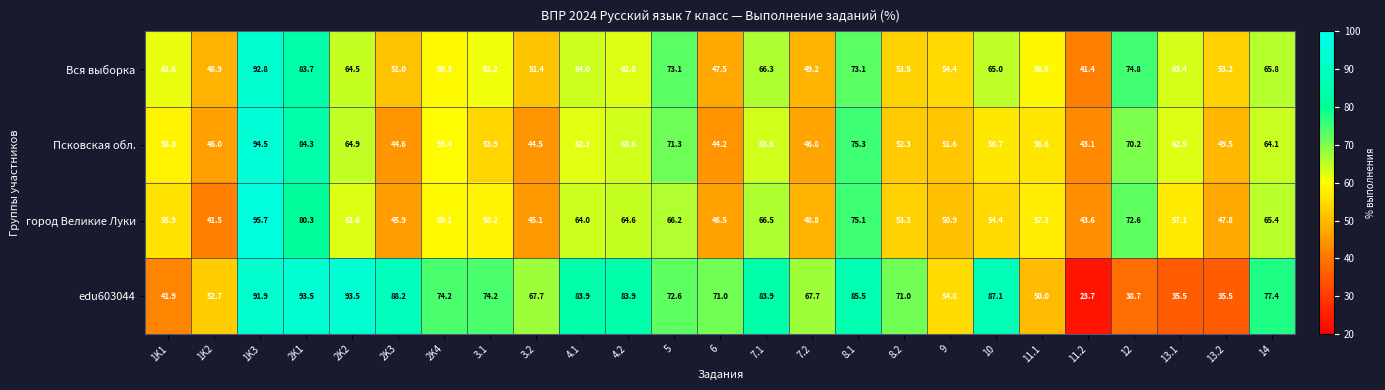

The edu603044 series shows 41.0 at 2K4. True or false?

False